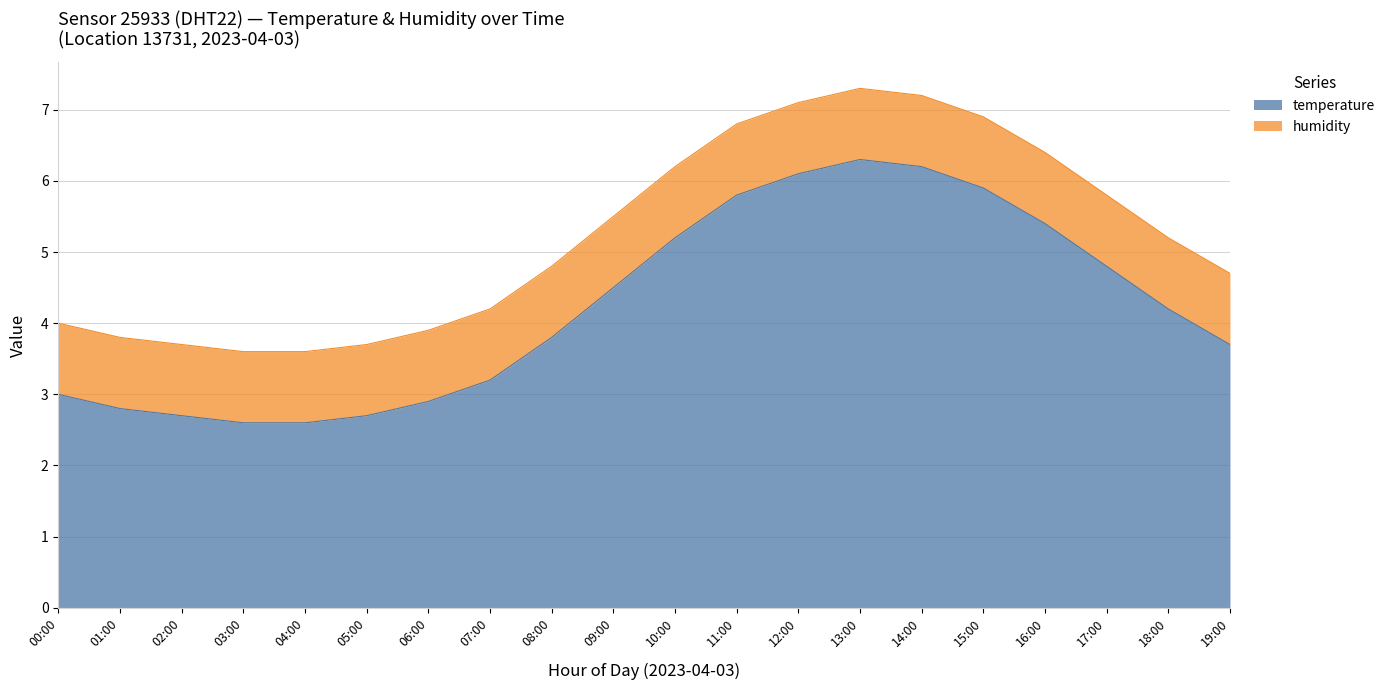

What is the label of the 17th point from the right?

03:00